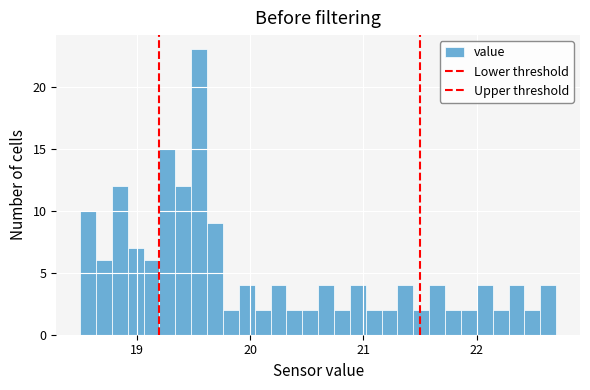

Read against the x-axis, roughly where is the centre of the tallest bar?

19.6